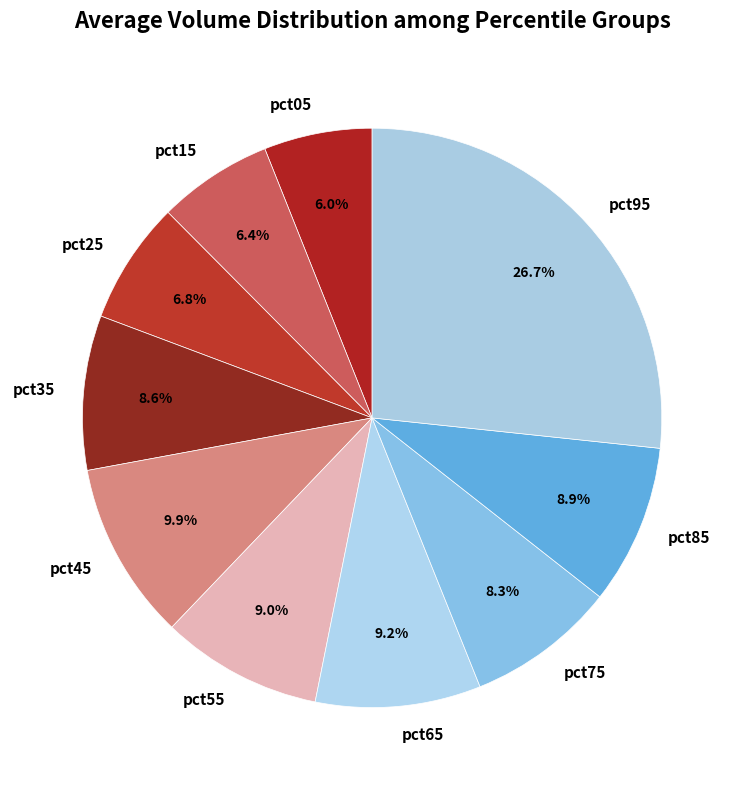

To the nearest percent, what percentage of the pie is pct25?

7%